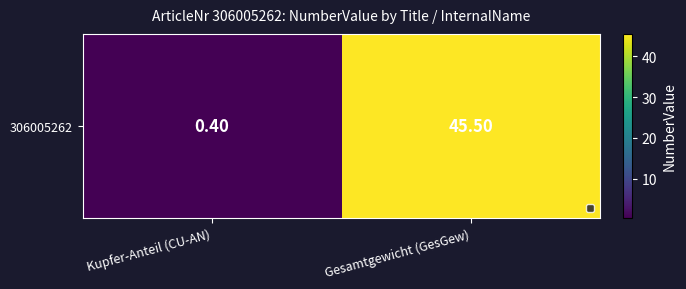

List the labels in order of value, largest first.

Gesamtgewicht (GesGew), Kupfer-Anteil (CU-AN)